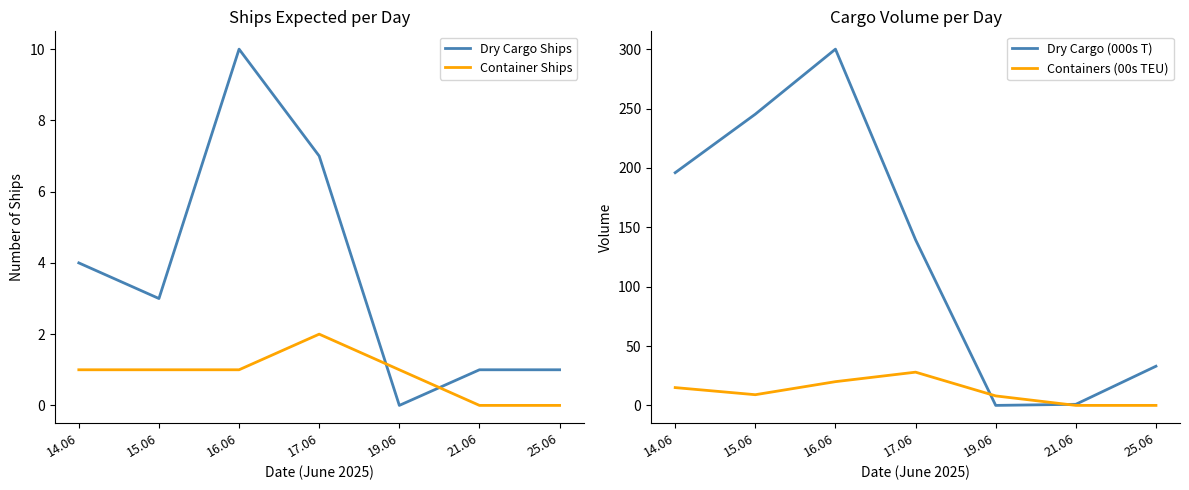

Is the value of Dry Cargo Ships at 15.06 greater than the value of Containers (00s TEU) at 21.06?

Yes